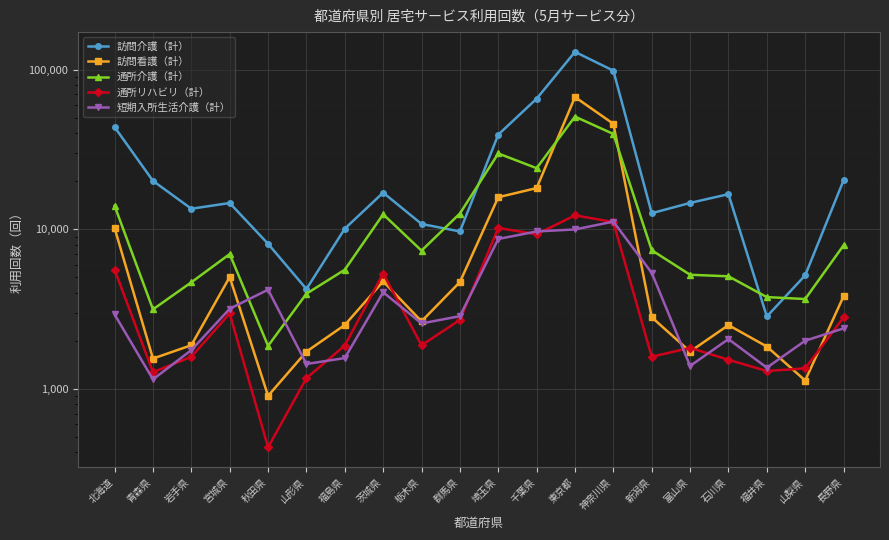

True or false: 訪問介護（計） and 通所リハビリ（計） intersect in this chart.

False